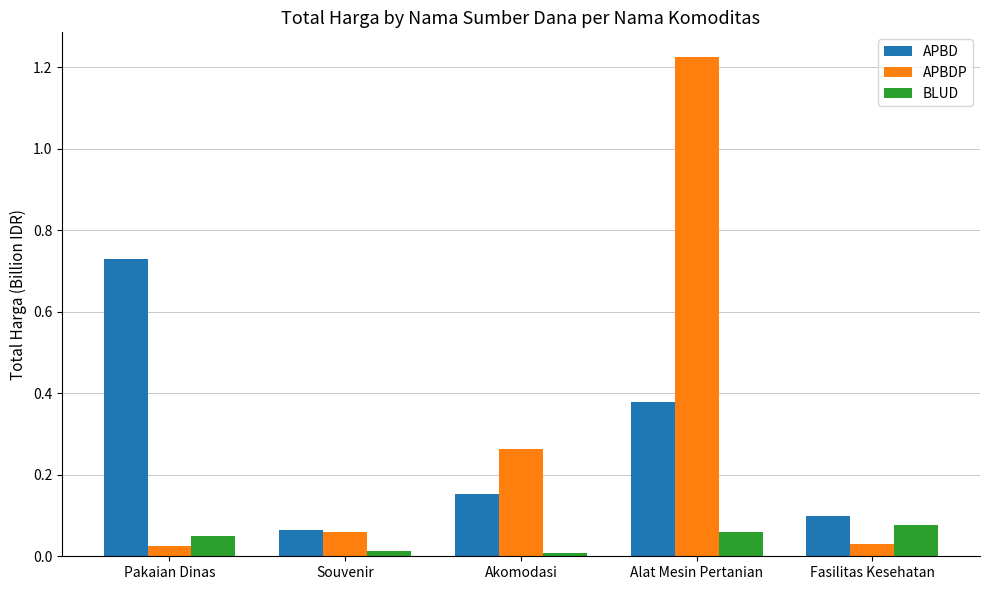

Between Pakaian Dinas and Akomodasi, which series saw the biggest shift?

APBD